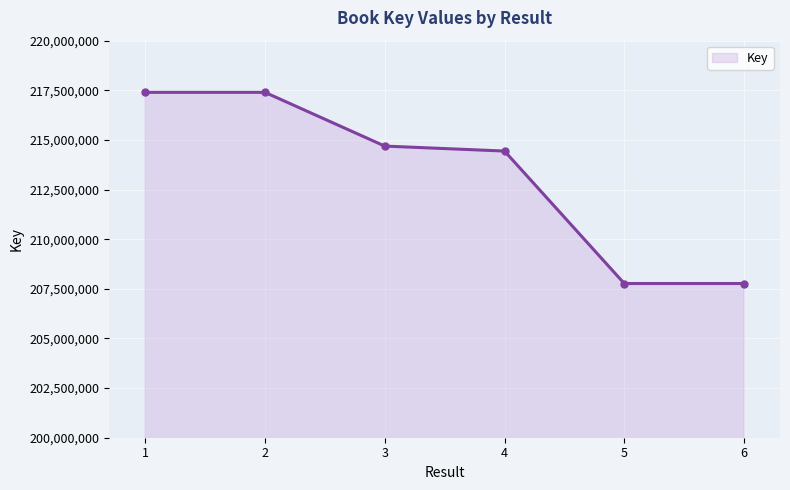

At which label is the value closest to 212582059?

4